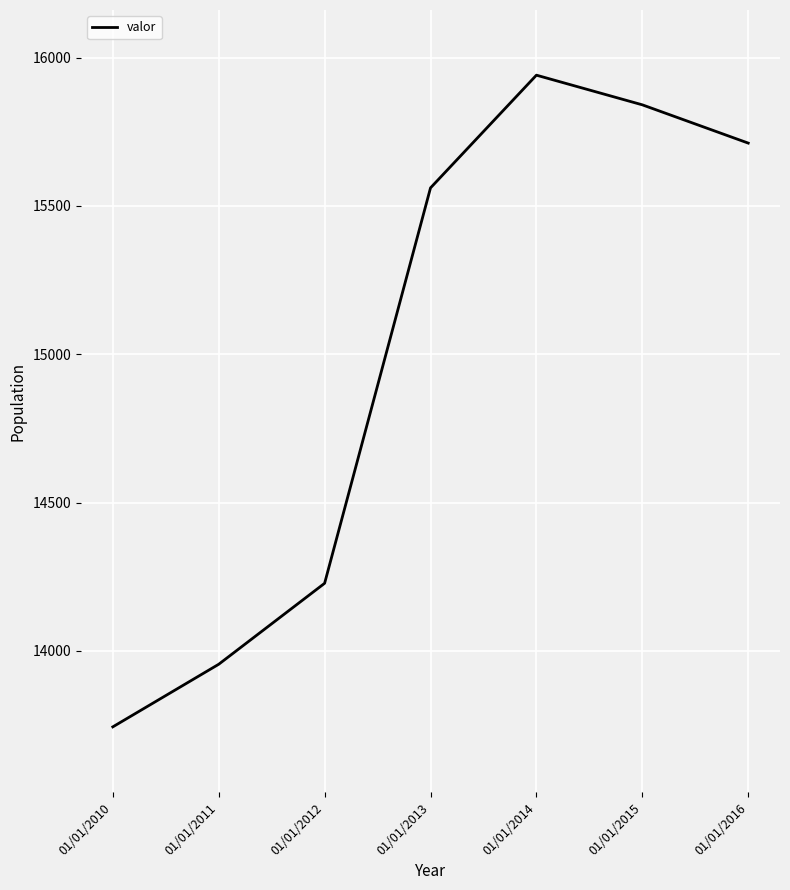

What is the approximate value at 01/01/2014, to the nearest 50?

15950